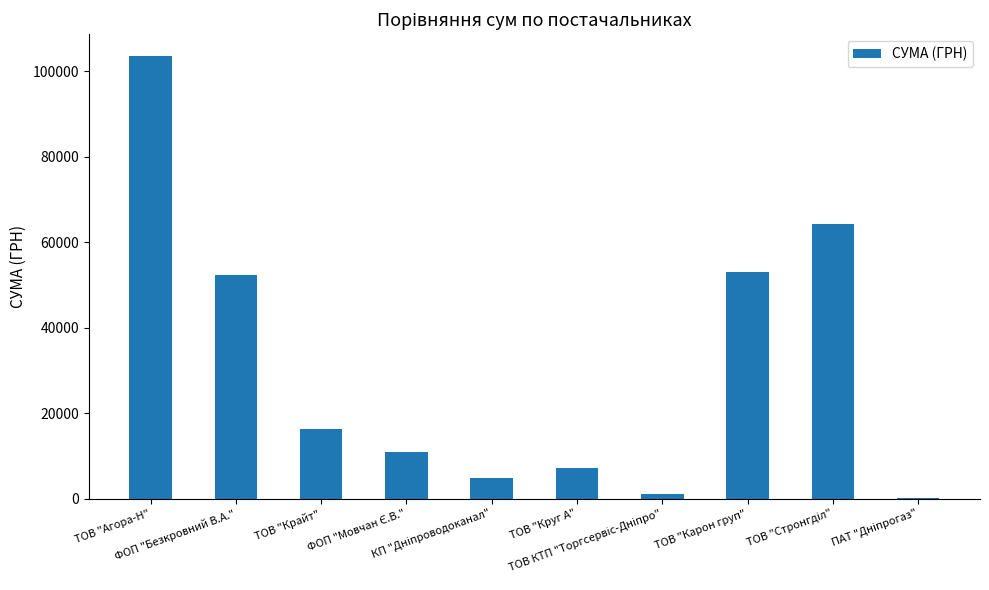

What is the maximum value shown in the chart?

103436.4